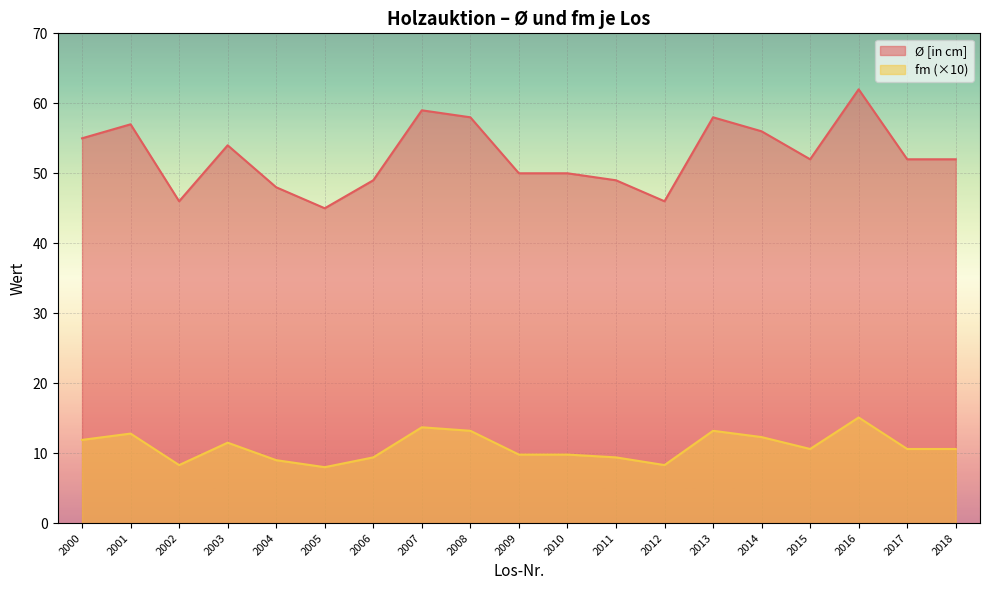

Where is the first local maximum for fm?

2001